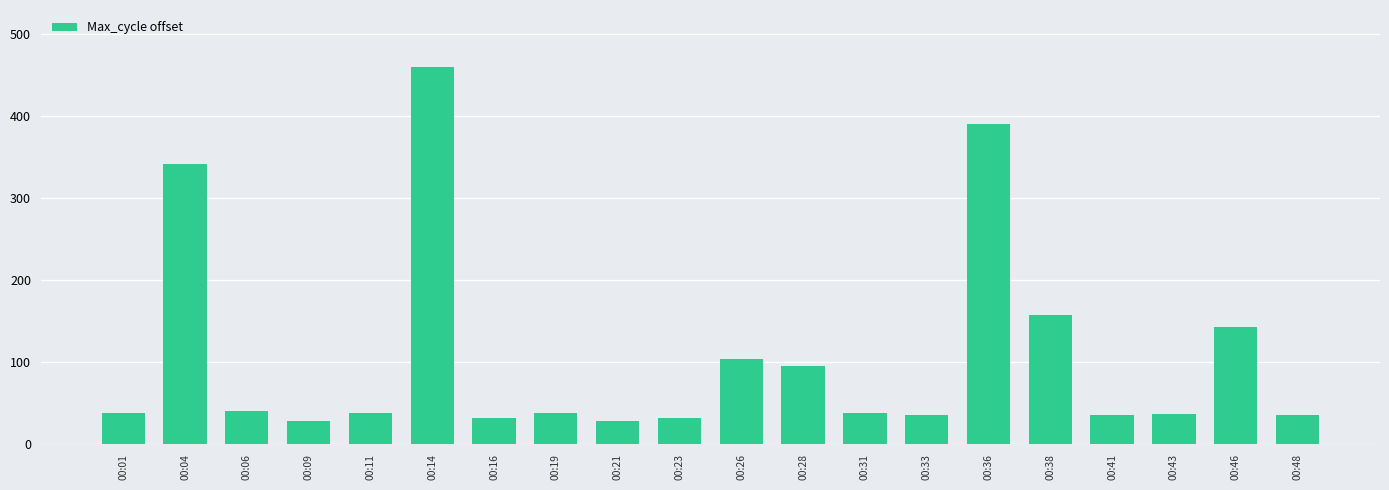

What is the minimum value shown in the chart?

28.8